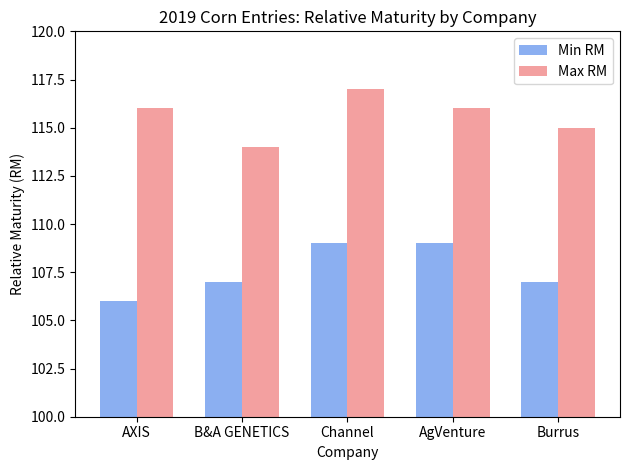

The value of Min RM at B&A GENETICS is 171. True or false?

False